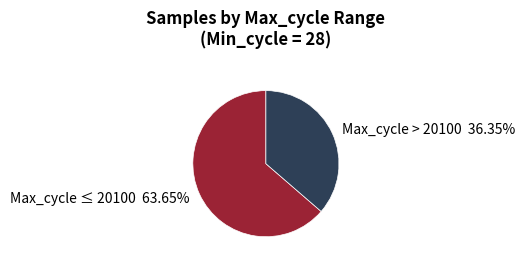

What is the ratio of the value at Max_cycle ≤ 20100 63.65% to the value at Max_cycle > 20100 36.35%?

1.8